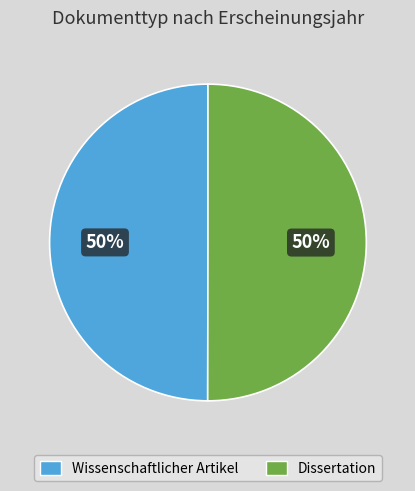

What is the ratio of the value at Wissenschaftlicher Artikel to the value at Dissertation?

1.0